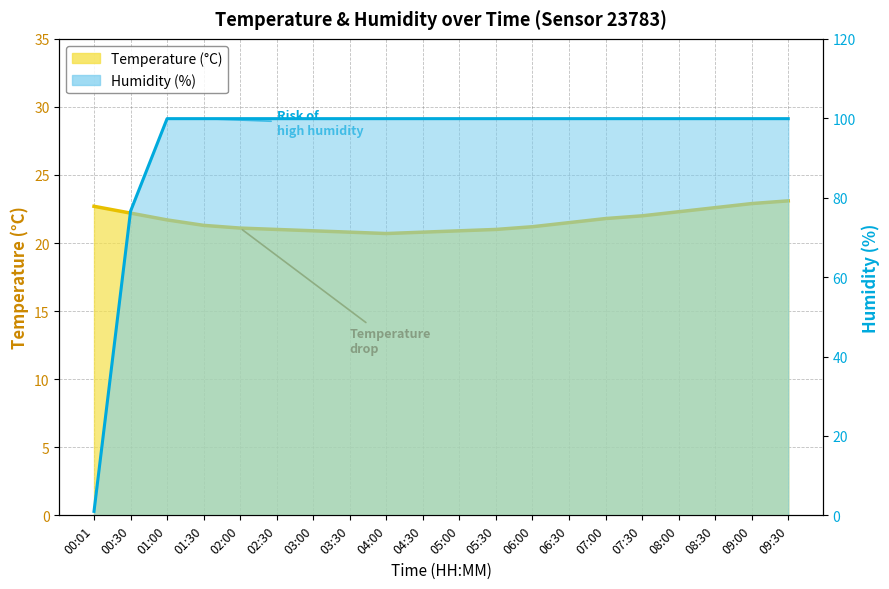

Reading left to right, extract all data points from this chart.

Temperature line: 00:01=22.7	00:30=22.2	01:00=21.7	01:30=21.3	02:00=21.1	02:30=21.0	03:00=20.9	03:30=20.8	04:00=20.7	04:30=20.8	05:00=20.9	05:30=21.0	06:00=21.2	06:30=21.5	07:00=21.8	07:30=22.0	08:00=22.3	08:30=22.6	09:00=22.9	09:30=23.1
Humidity line: 00:01=1.0	00:30=76.6	01:00=99.9	01:30=99.9	02:00=99.9	02:30=99.9	03:00=99.9	03:30=99.9	04:00=99.9	04:30=99.9	05:00=99.9	05:30=99.9	06:00=99.9	06:30=99.9	07:00=99.9	07:30=99.9	08:00=99.9	08:30=99.9	09:00=99.9	09:30=99.9